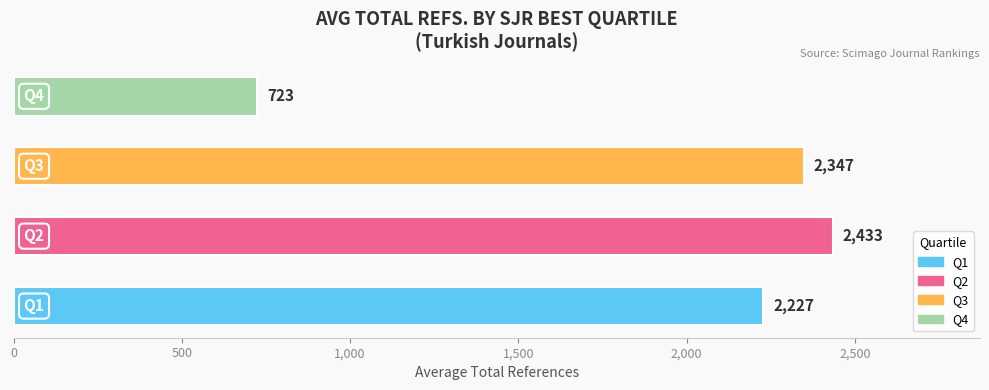

Does the chart contain any negative values?

No